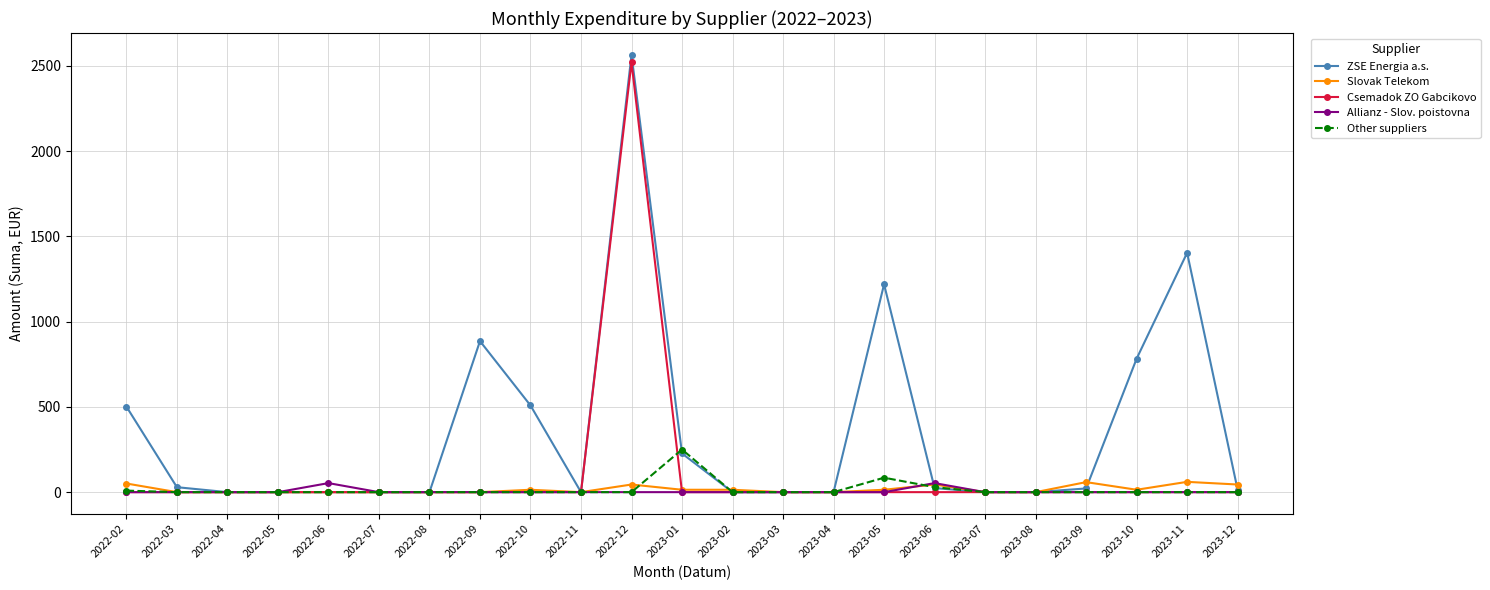

Which series has the largest range (max minus min)?

ZSE Energia a.s.